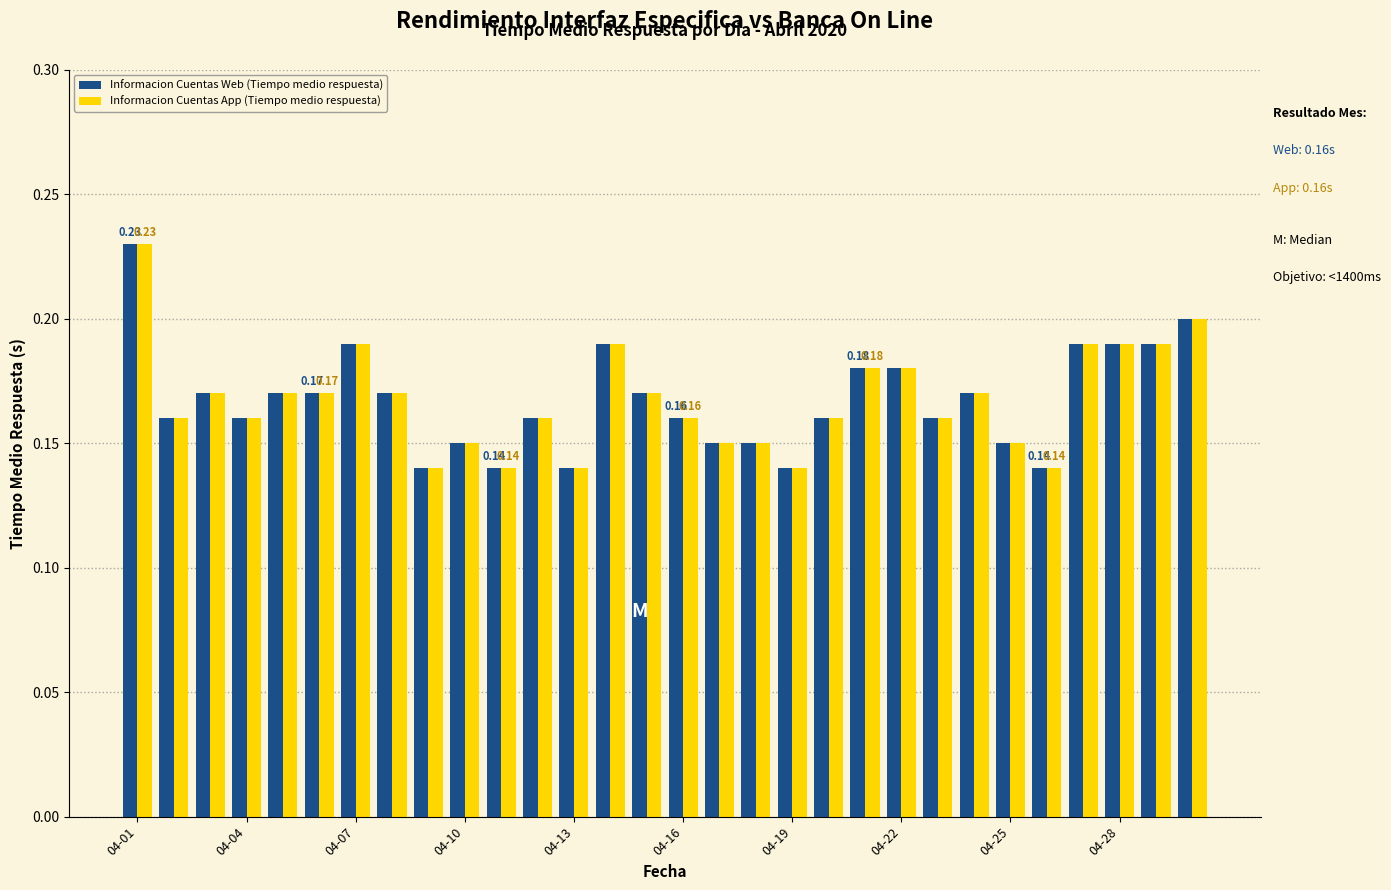

At how many categories does at least one series exceed 0?

30